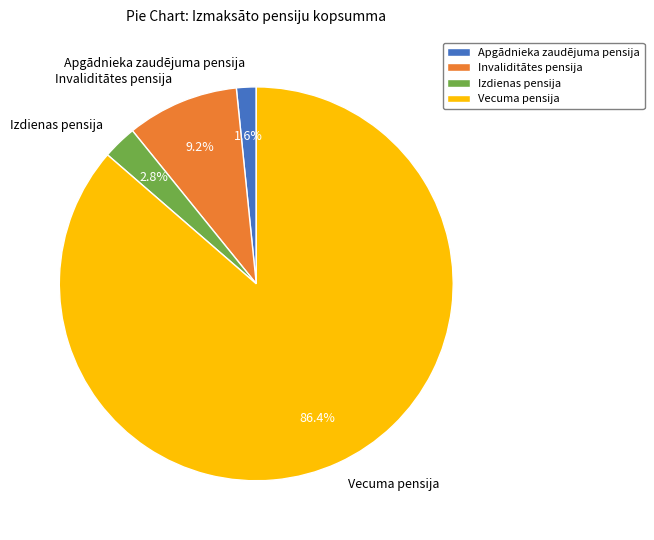

To the nearest percent, what is the difference between the Izdienas pensija and Vecuma pensija slice percentages?

84%